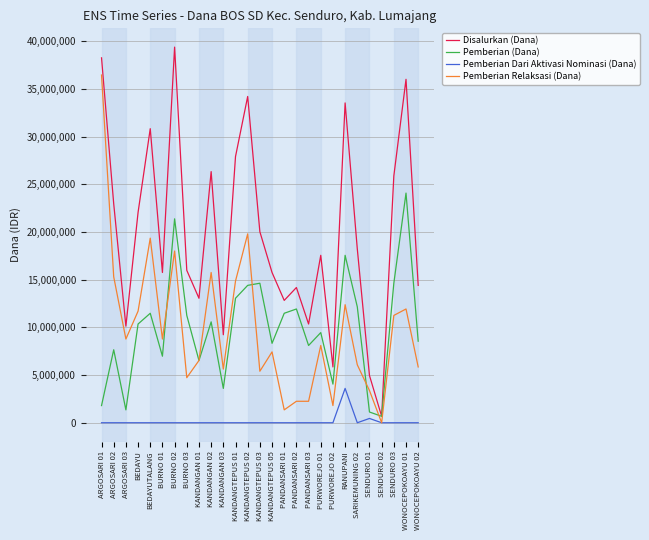

Which series has the largest total across all categories?

Disalurkan (Dana)